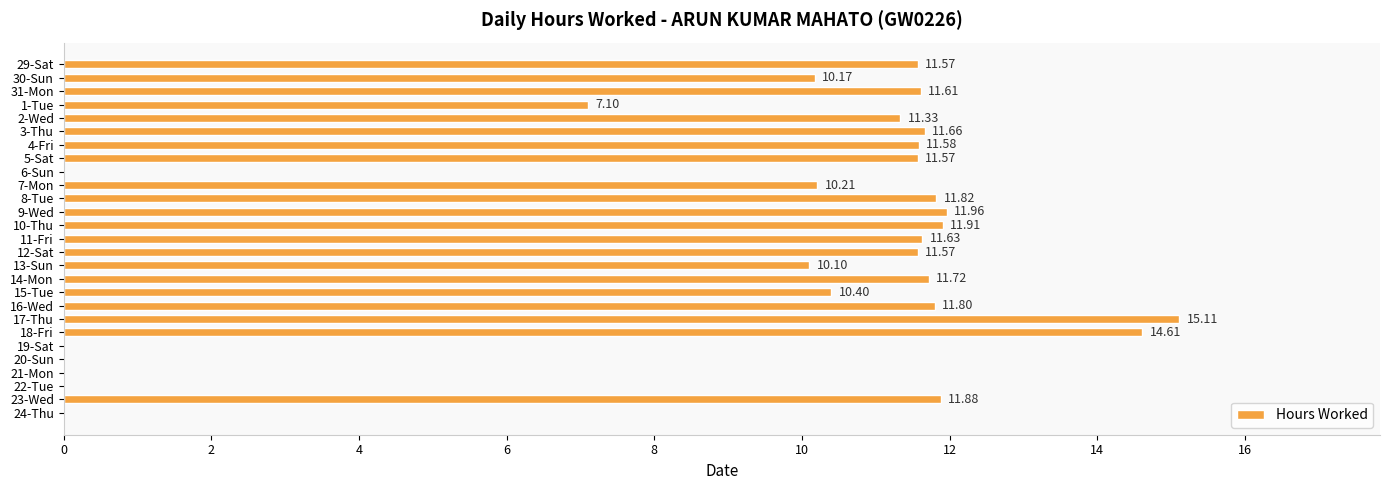

Approximately how many times larger is the value at 5-Sat compared to 17-Thu?

0.8